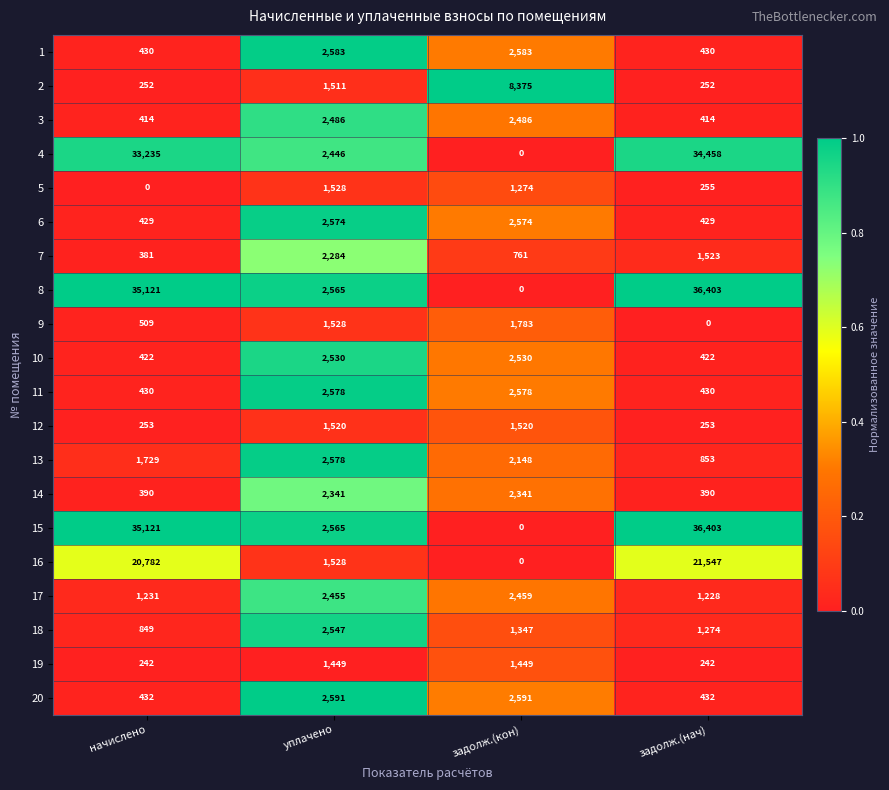

What is the sum of the 14 values at задолж.(нач) and задолж.(кон)?

2731